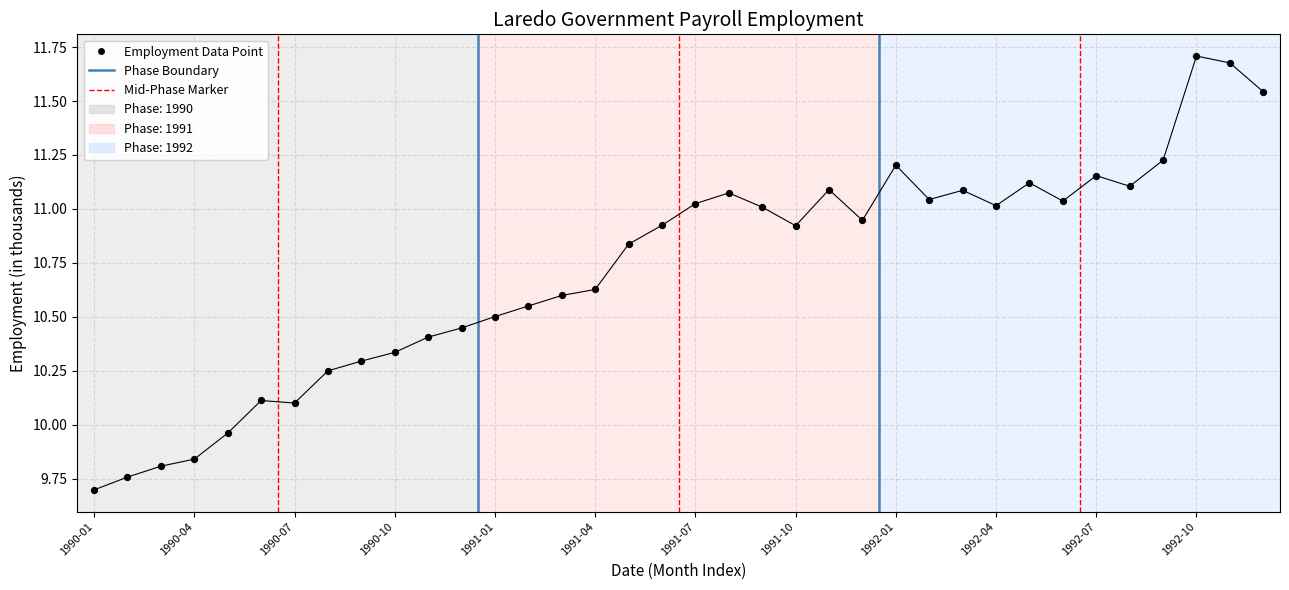

What is the range of Y values (max minus min)?

2.0